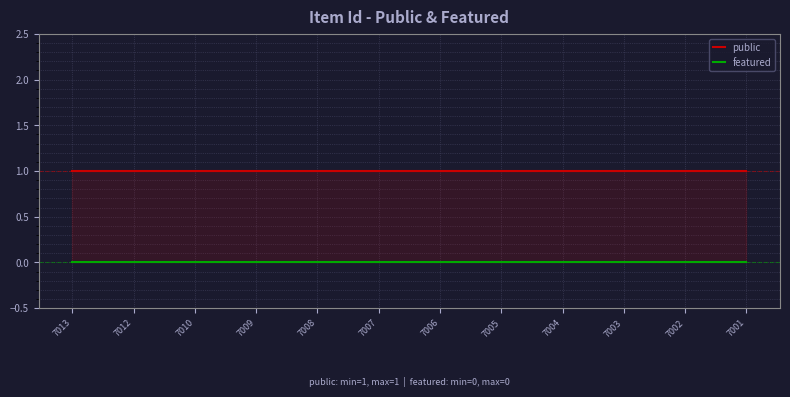

True or false: public has more than 0 interior local peaks.

False